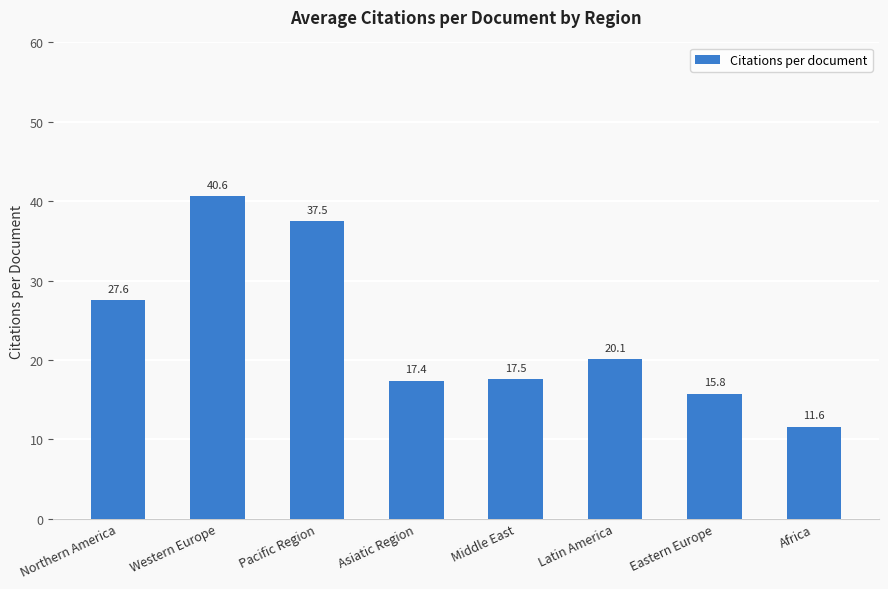

What is the label of the 8th bar from the right?

Northern America